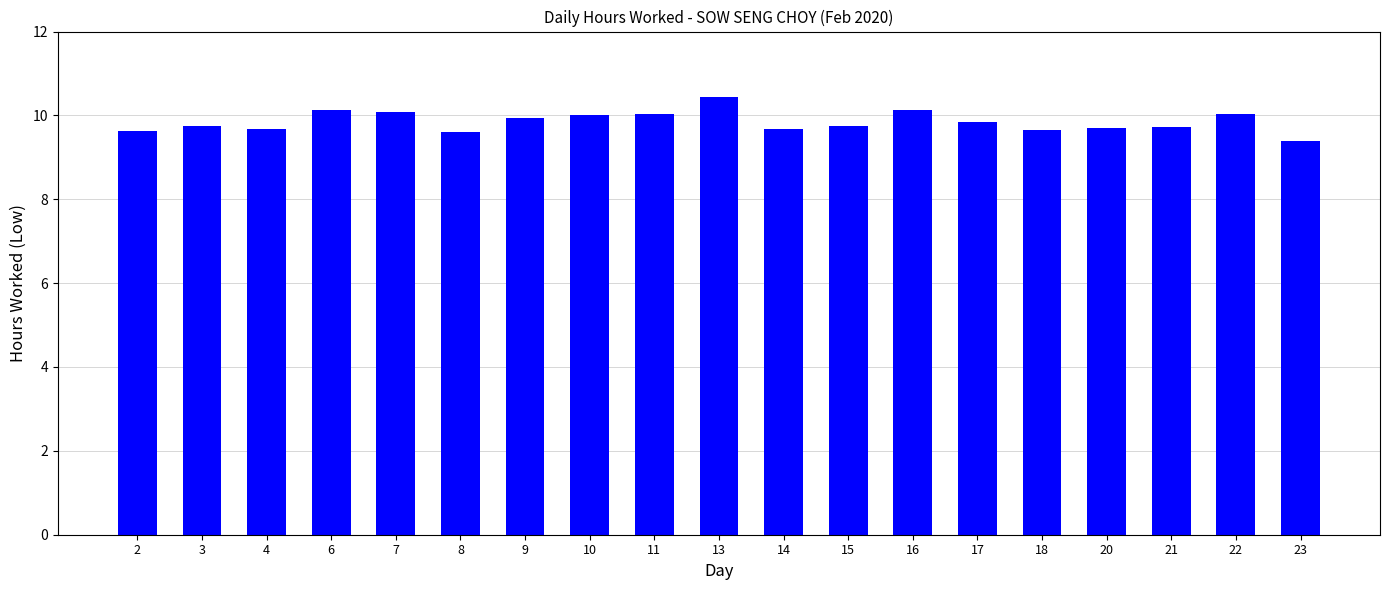

What is the ratio of the value at 4 to the value at 13?

0.9